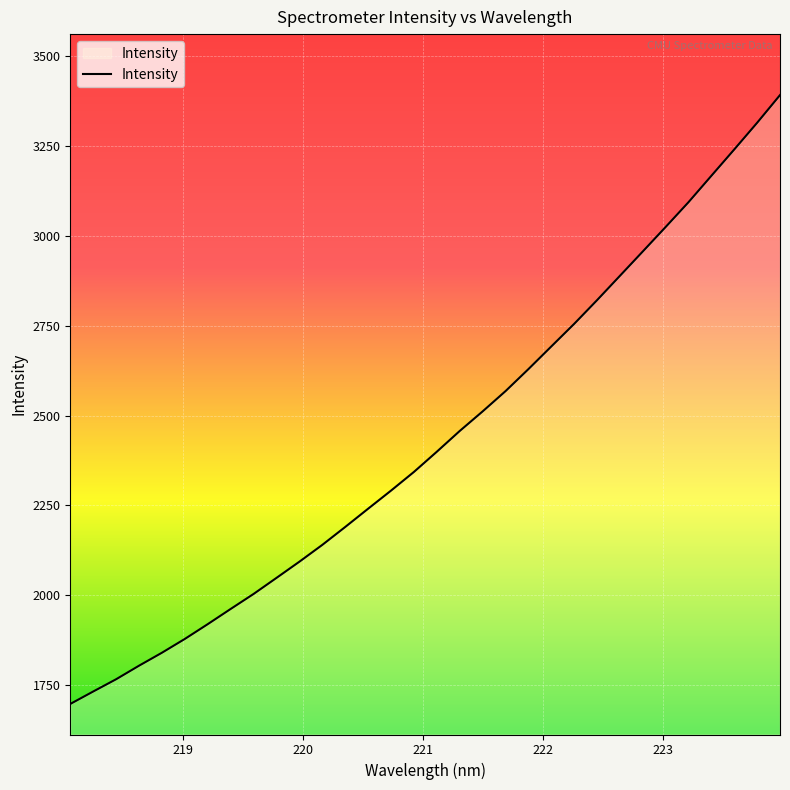

What is the difference between the maximum and minimum values?

1692.8